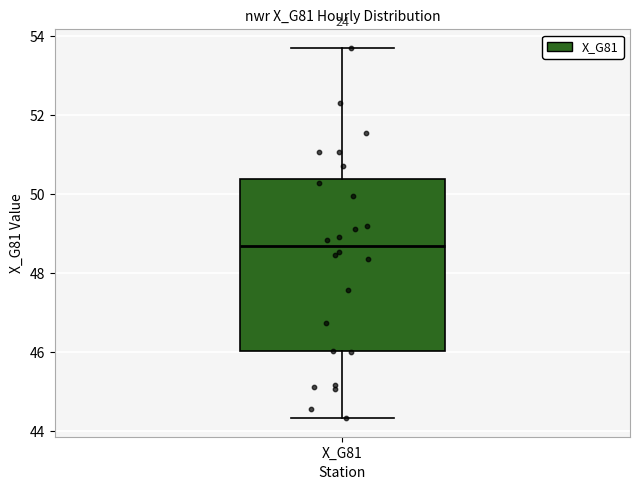

Transcribe this box plot: give where the median line is, the range the box spans, and where the two whiskers end, as read against the y-axis. The values are not printed on the chart, so give them approximately, as read against the axis.

median 48.6, box 46.0 to 50.4, whiskers 44.4 to 53.8